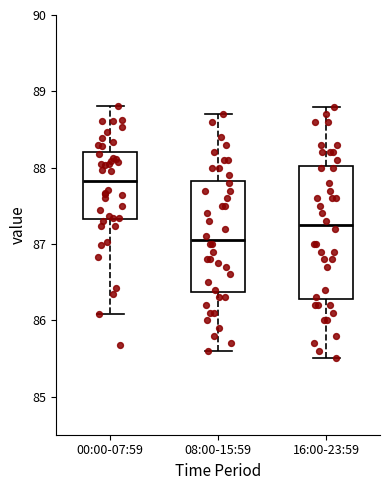

Which box has the highest median line?

00:00-07:59